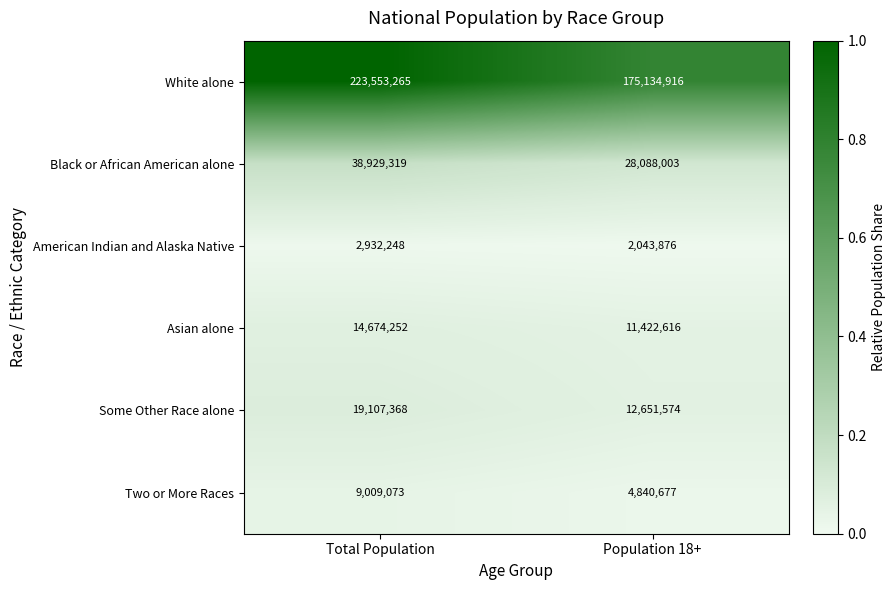

The value of Some Other Race alone at Total Population is 33633337. True or false?

False